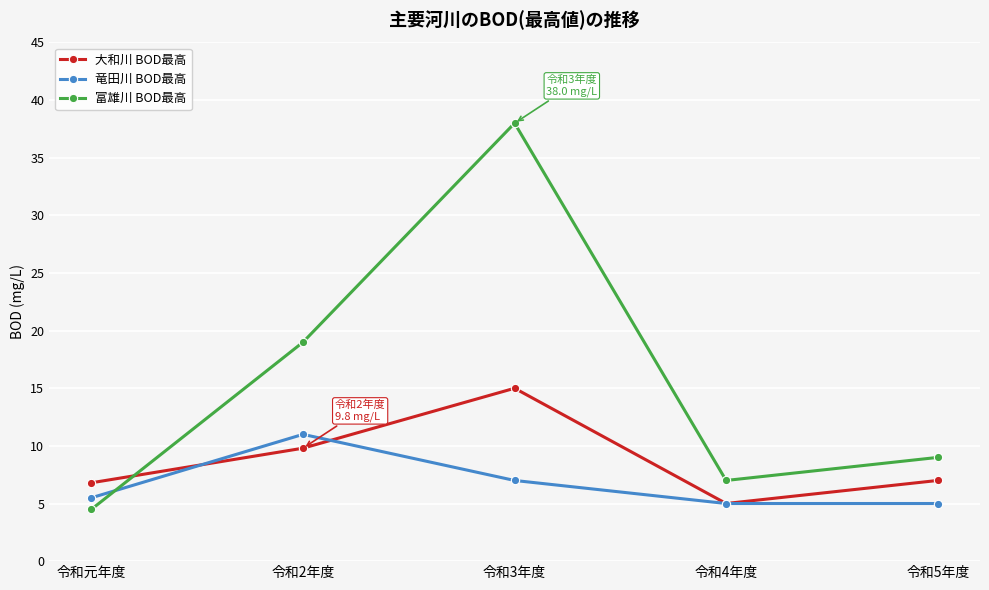

At how many categories does at least one series exceed 22?

1